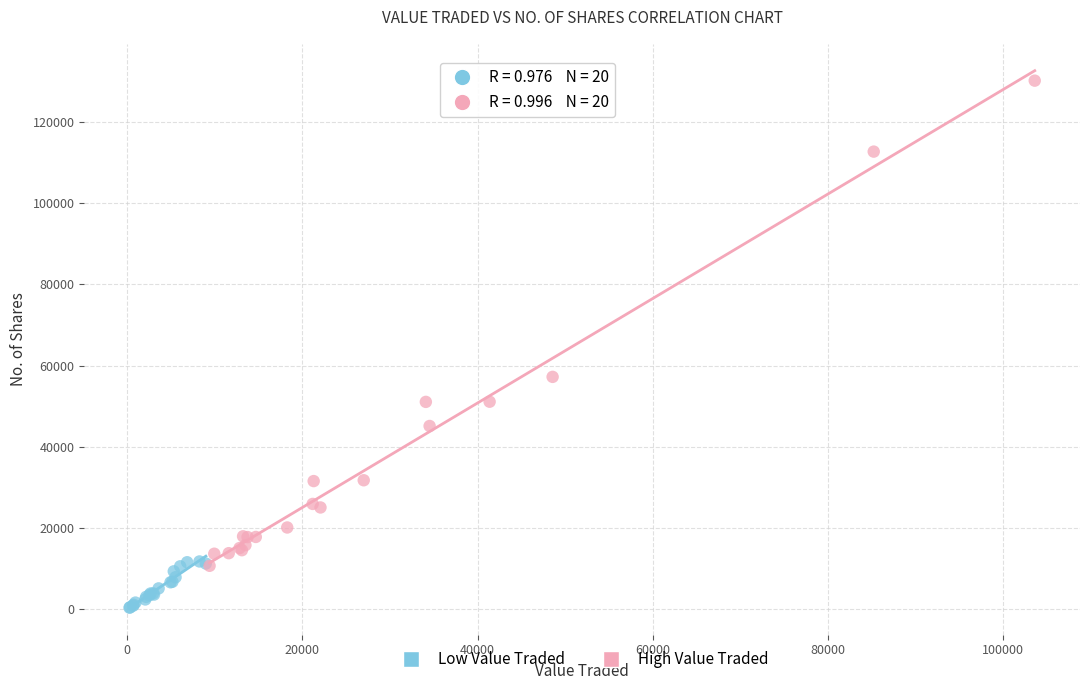

Which series has the widest spread of Y values?

High Value Traded